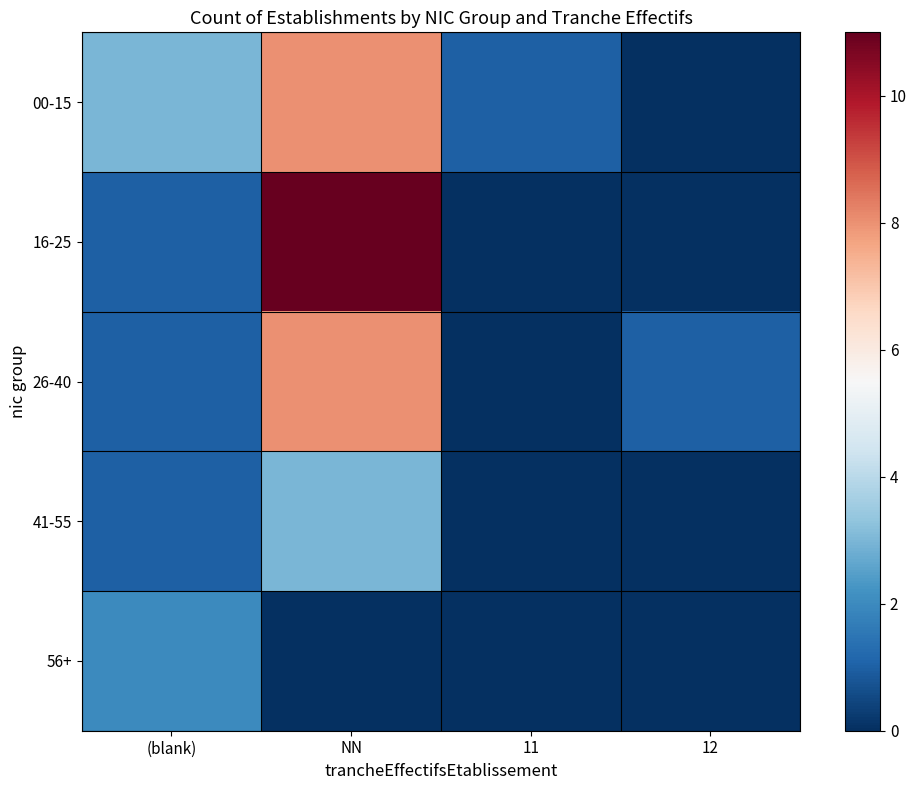

At 11, list the series in order from largest to smallest.

00-15, 16-25, 26-40, 41-55, 56+